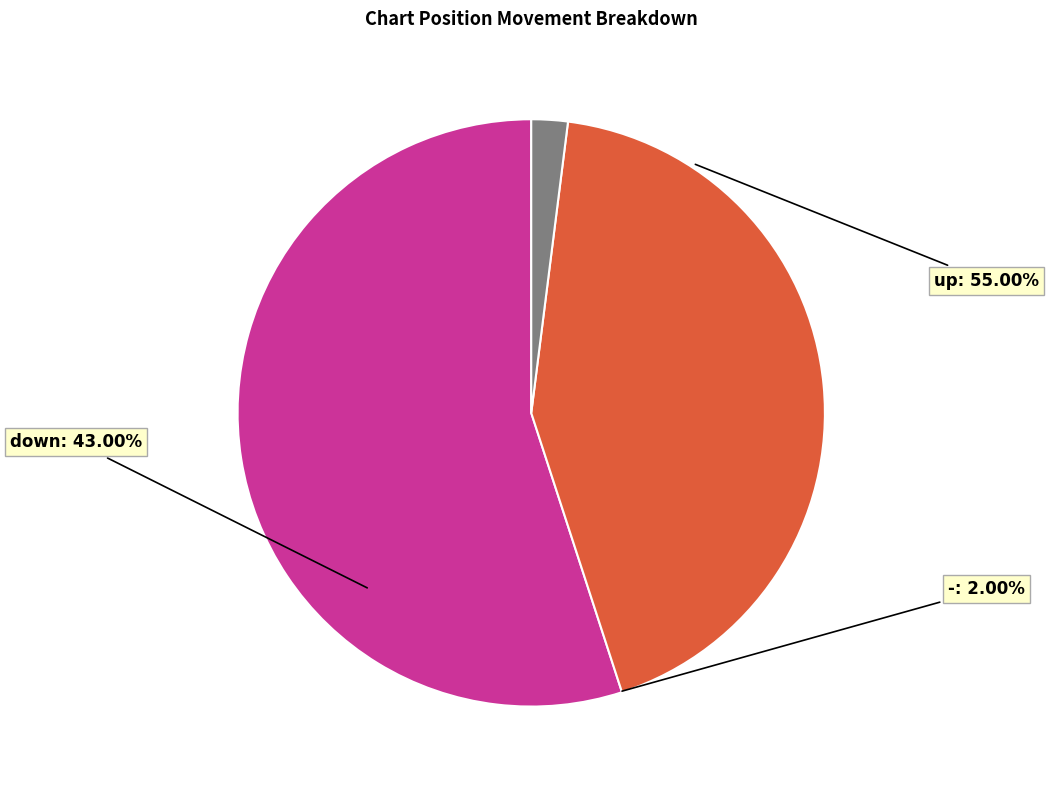

Rank the categories by value from highest to lowest.

up, down, -